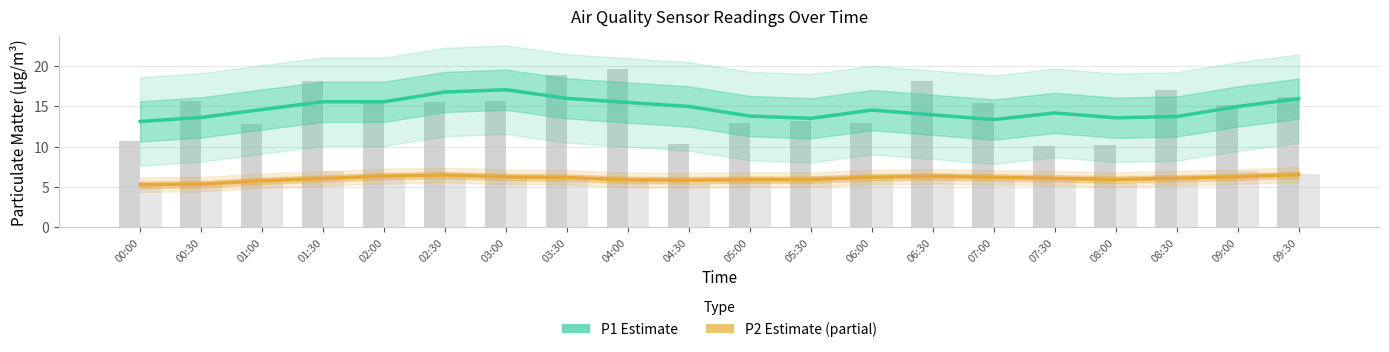

At which label does P1 Estimate reach its peak?

03:00